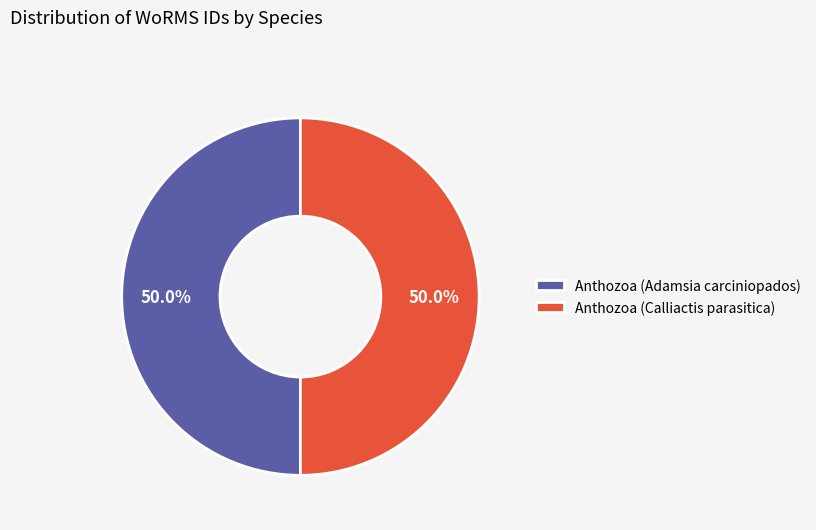

The Anthozoa (Calliactis parasitica) slice represents 50% of the pie. True or false?

True